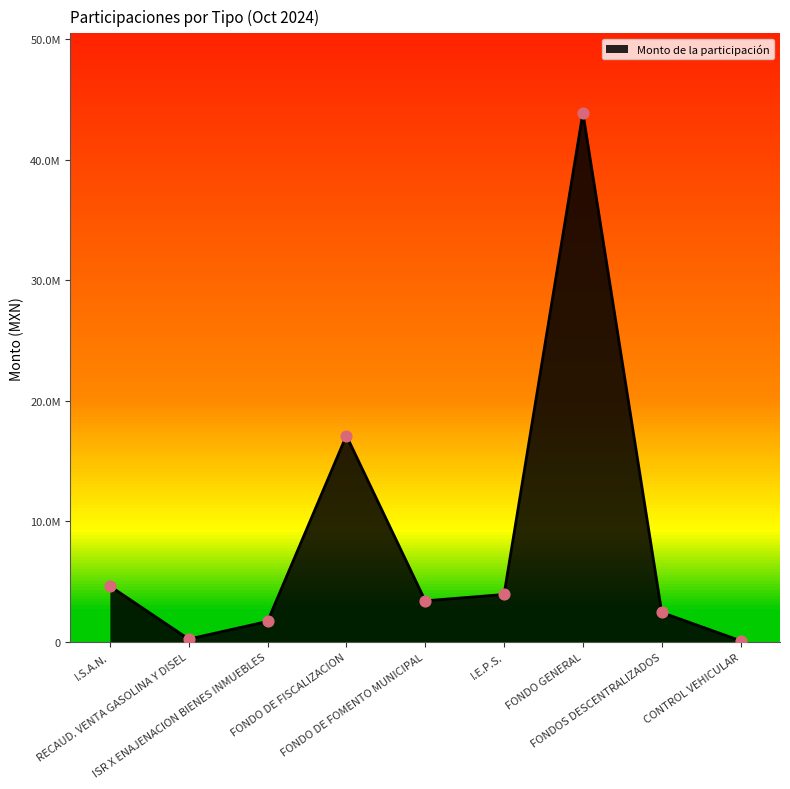

What is the change in value from ISR X ENAJENACION BIENES INMUEBLES to FONDO DE FOMENTO MUNICIPAL?

+1705820.9